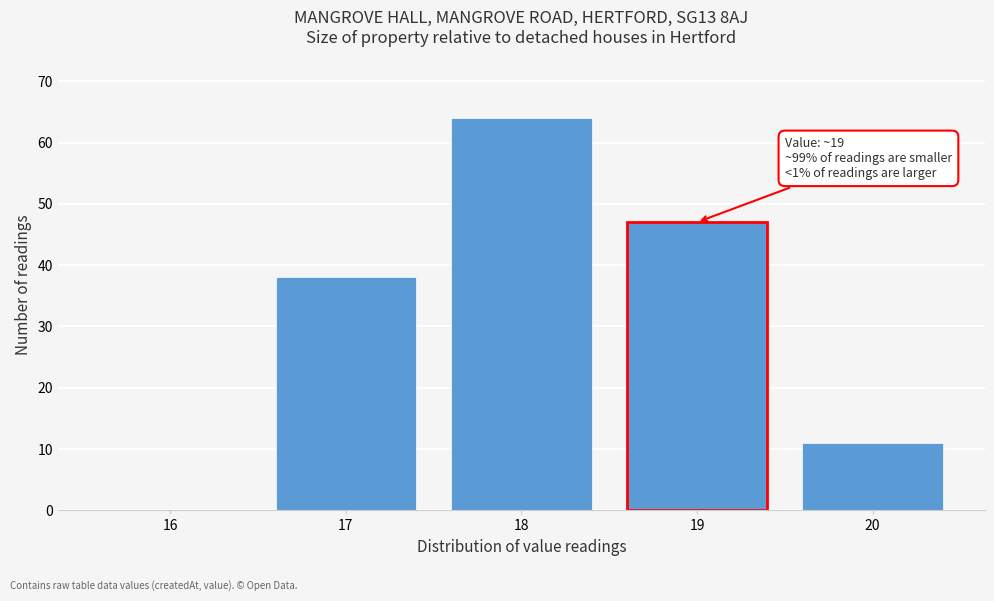

Reading right to left, list all the values displayed in this chart.

20=11	19=47	18=64	17=38	16=0